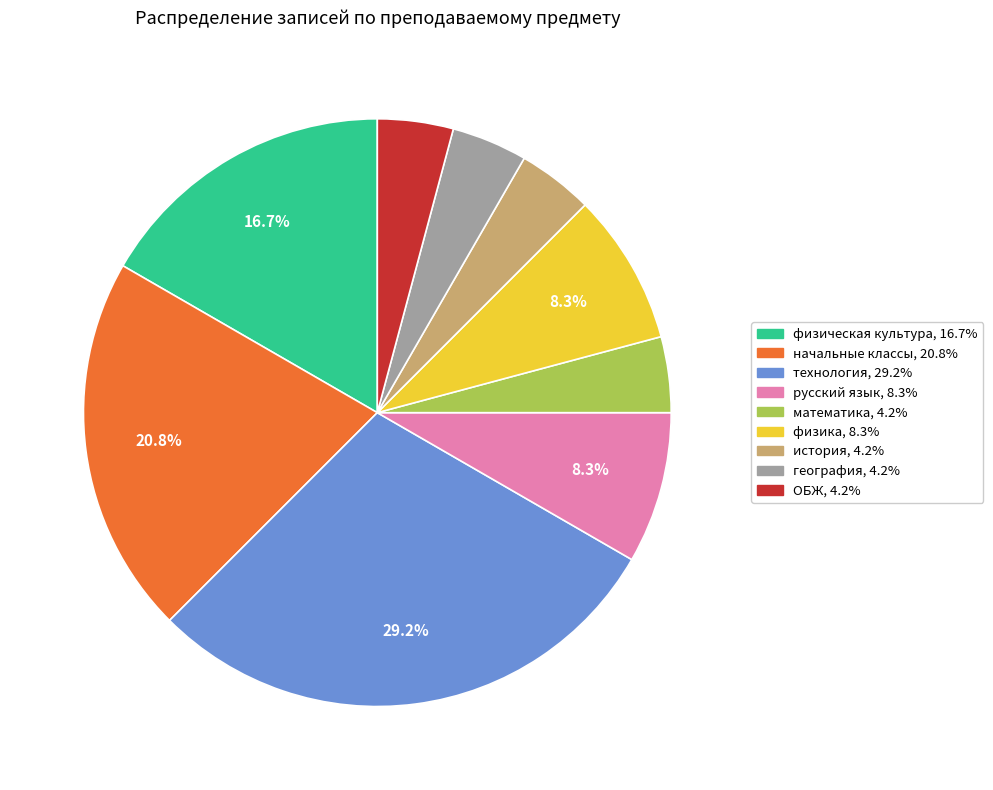

Count the number of slices in the pie.

9